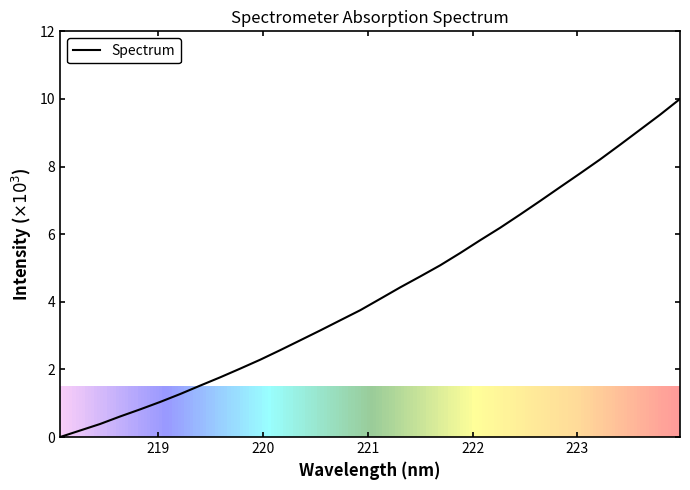

Does the chart have visible grid lines?

No